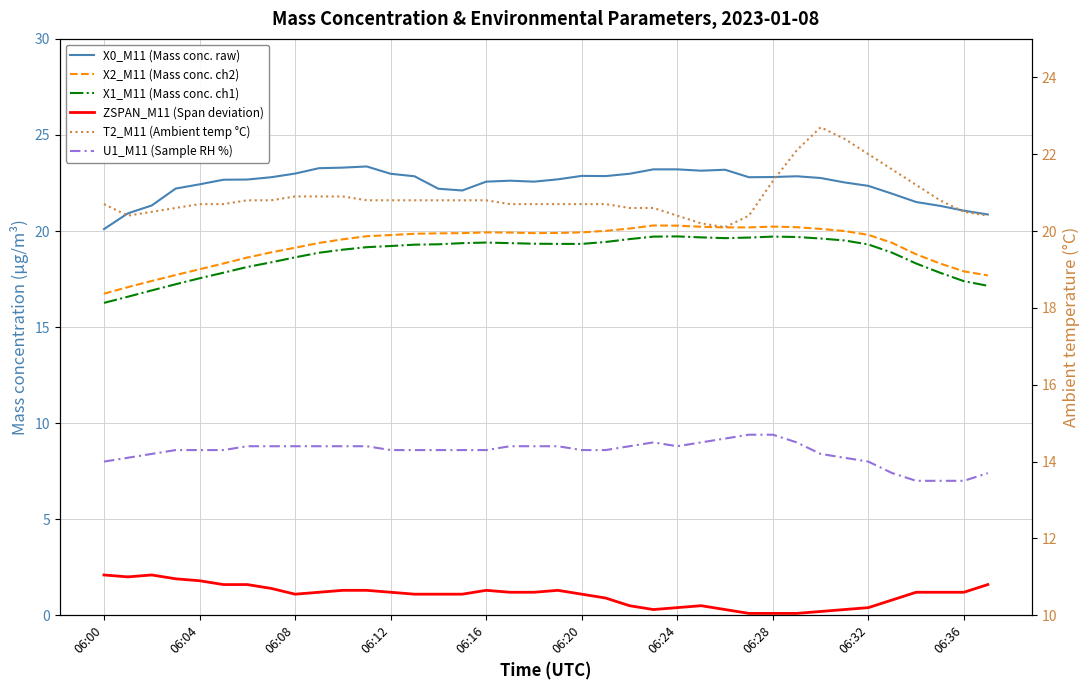

Rank the series at 06:20 from highest to lowest value.

X0_M11 (Mass conc. raw), T2_M11 (Ambient temp °C), X2_M11 (Mass conc. ch2), X1_M11 (Mass conc. ch1), U1_M11 (Sample RH %), ZSPAN_M11 (Span deviation)